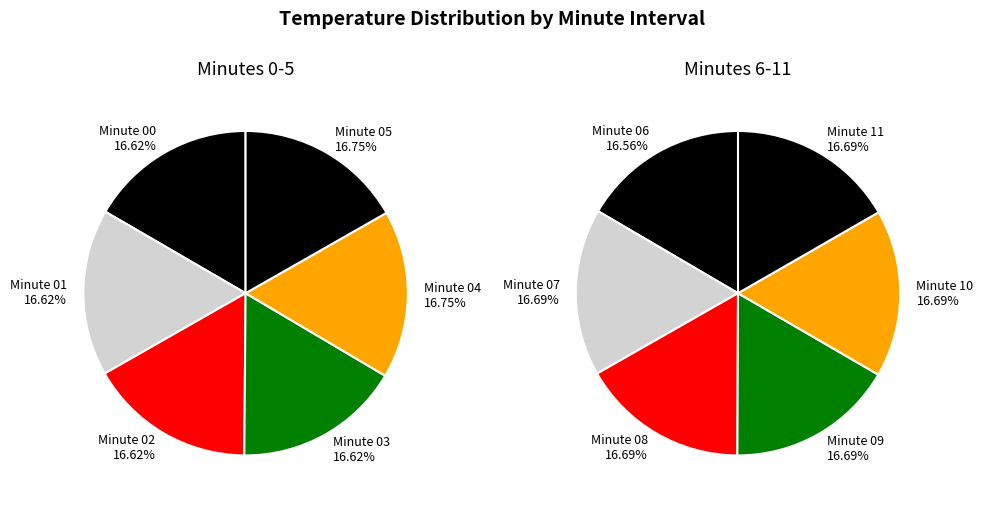

Do 32 and 24 together represent more than half of the pie?

No